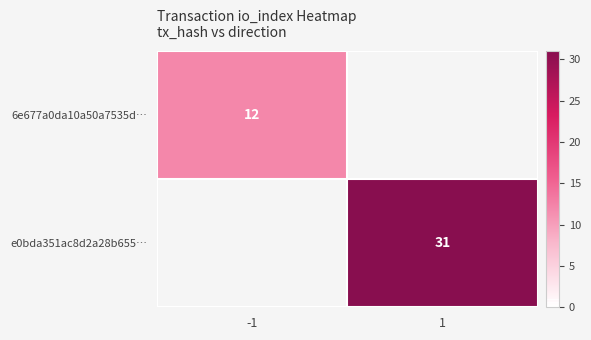

True or false: 6e677a0da10a50a7535d… has a value of 12 at -1.

True